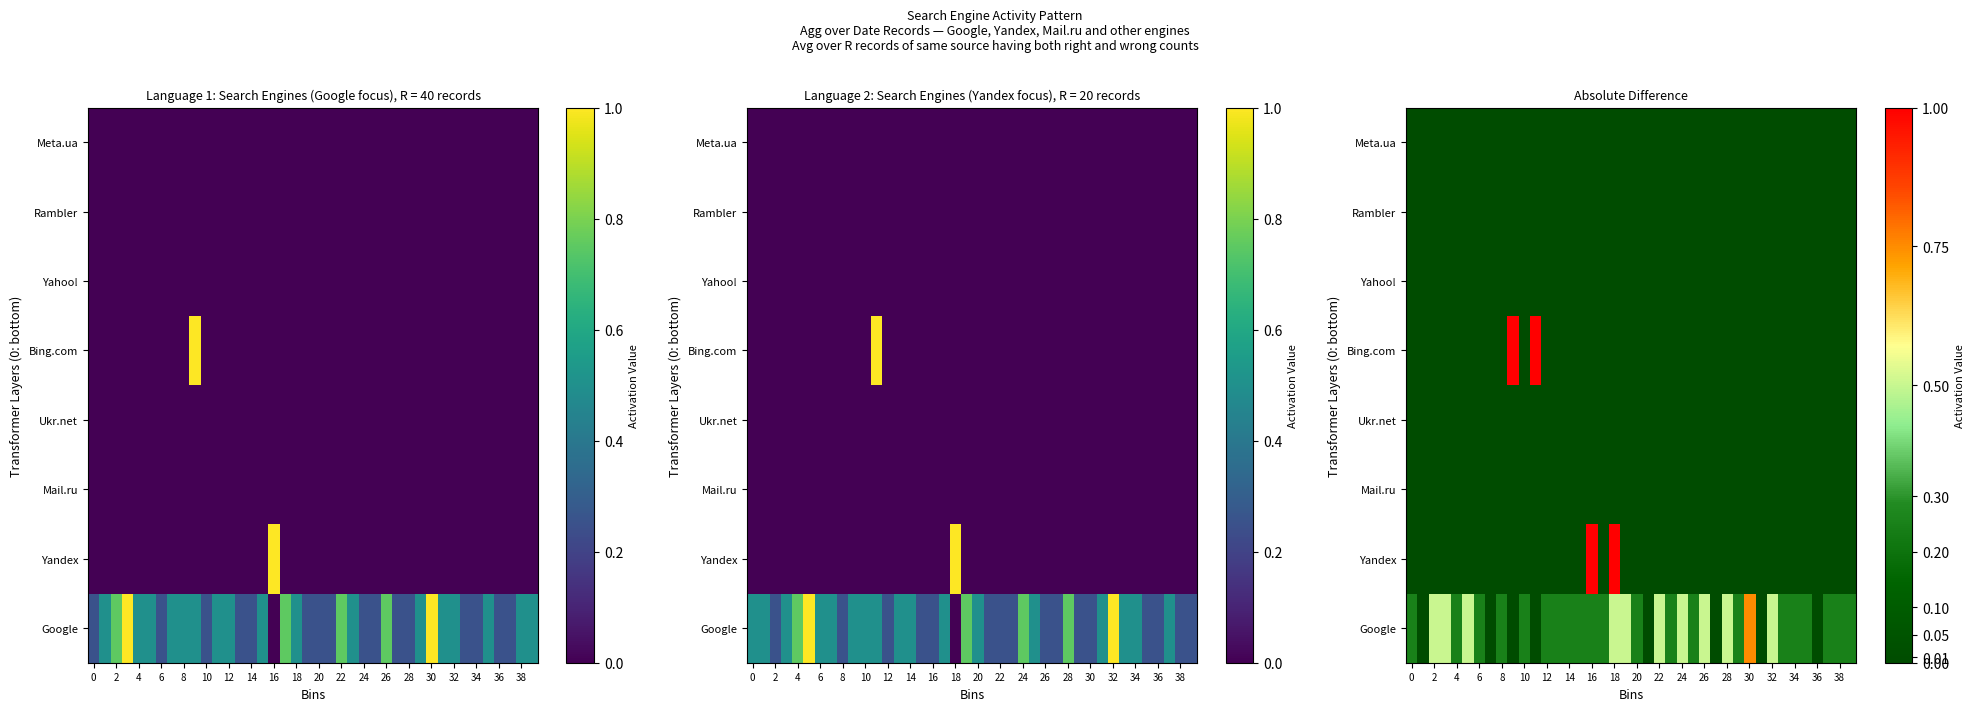

List the series in order of their peak value, lowest first.

Mail.ru, Ukr.net, Yahoo!, Rambler, Meta.ua, Google, Yandex, Bing.com